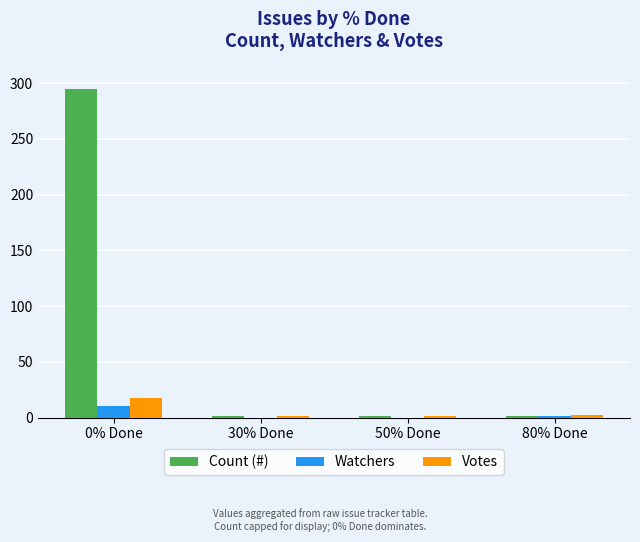

Between 0% Done and 50% Done, which series saw the biggest shift?

Count (#)